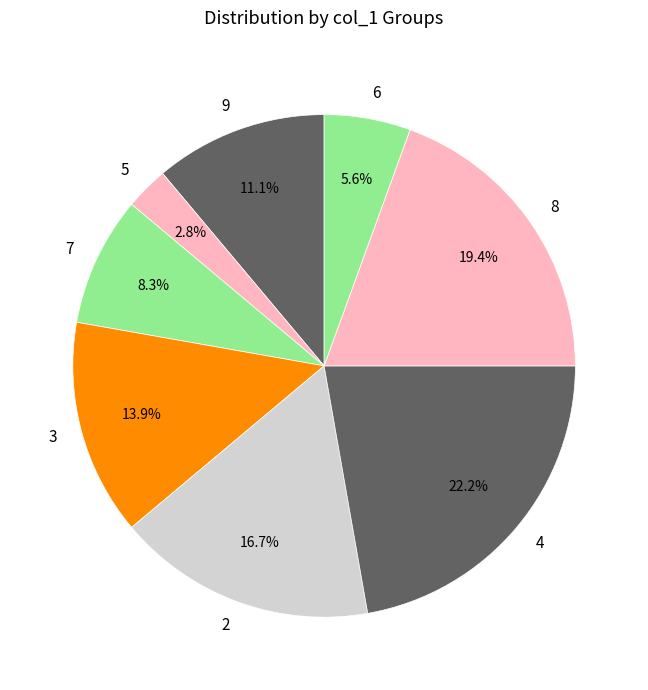

How many slices are in this pie chart?

8